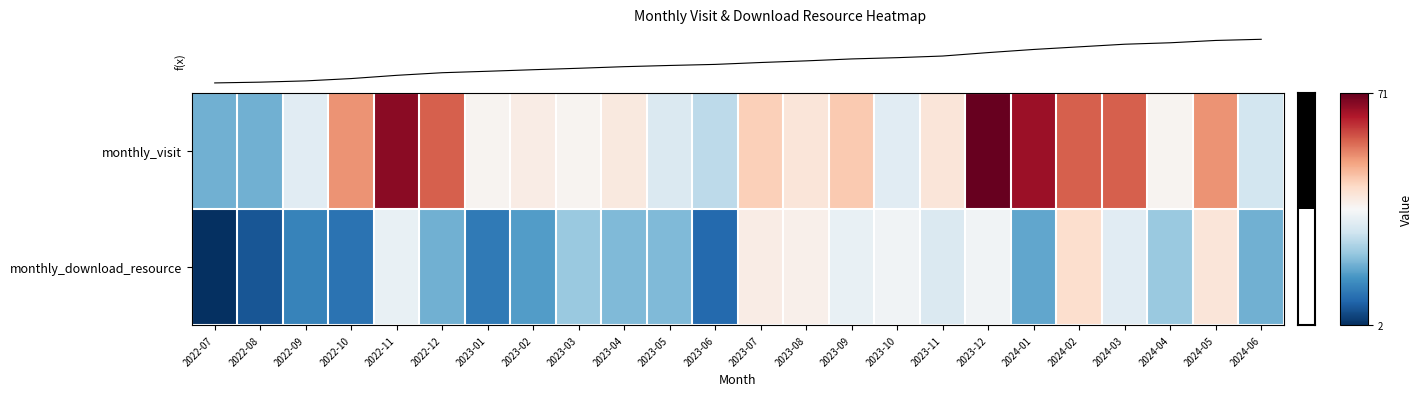

Which series has the widest spread of values?

monthly_visit